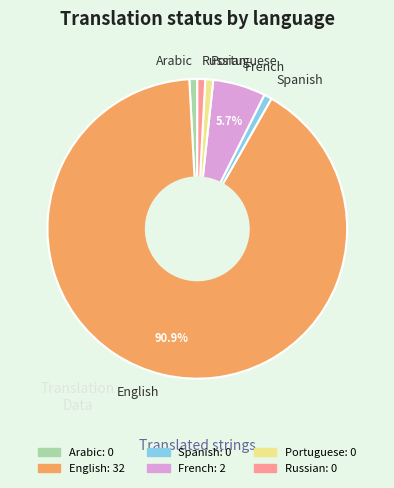

Is there any slice that represents more than half of the pie?

Yes